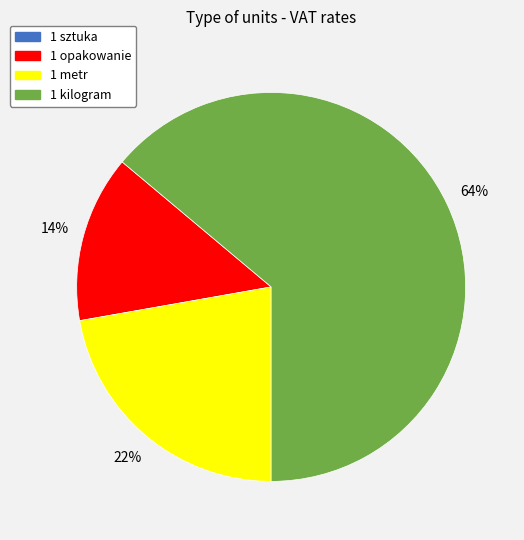

To the nearest percent, what is the difference between the largest and smallest slice percentages?

64%